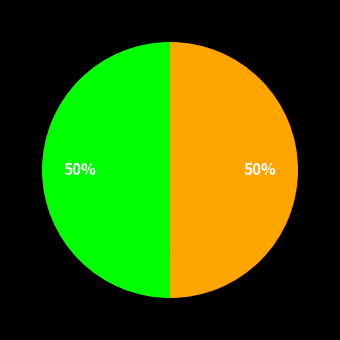

To the nearest percent, what is the average slice percentage?

50%